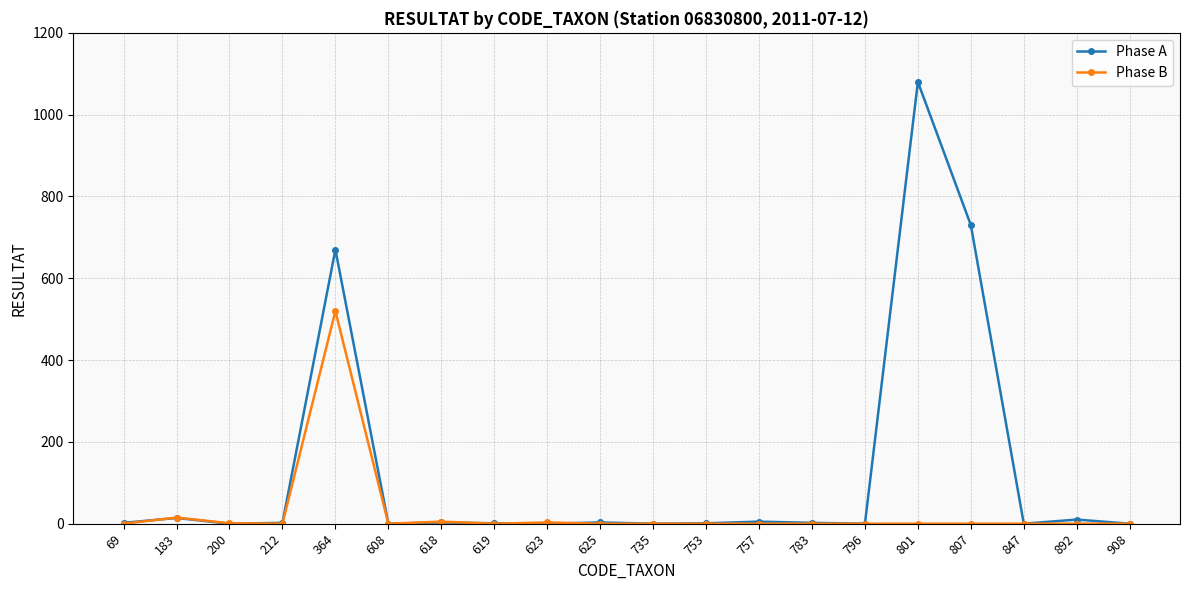

True or false: Phase A has more than 1 interior local peaks.

True